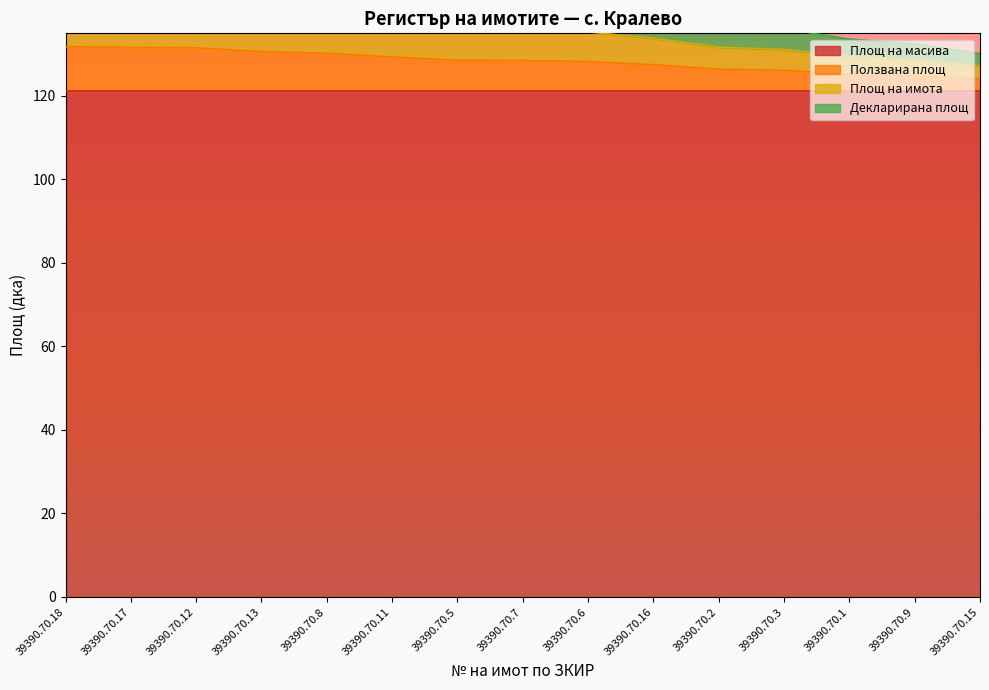

What is the difference between the second highest and minimum values in the Ползвана площ series?

7.5